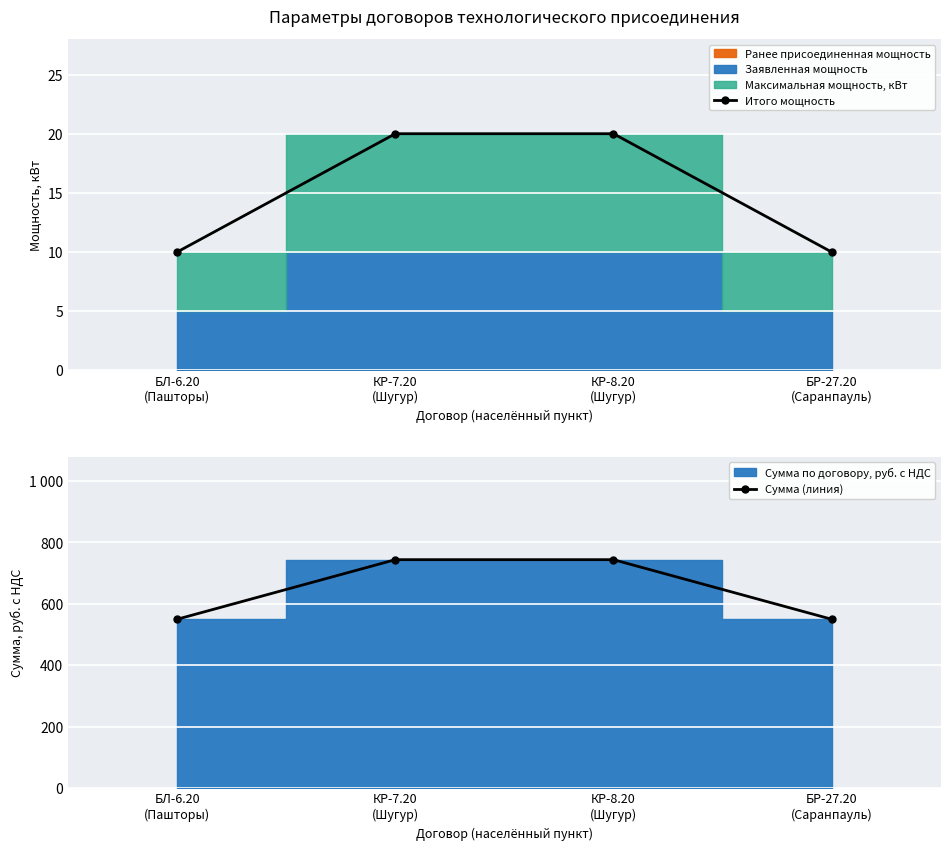

True or false: Итого мощность and Сумма (линия) intersect in this chart.

False